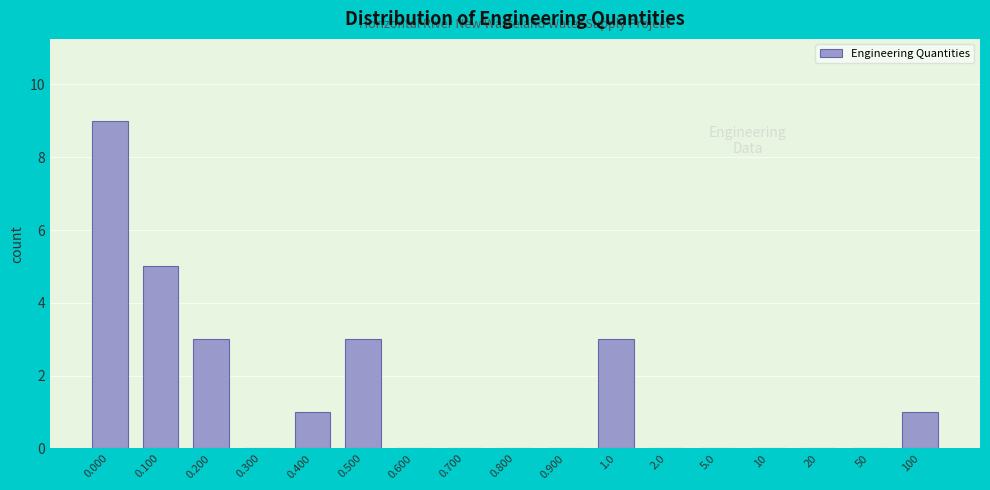

Reading right to left, extract all data points from this chart.

100=1	50=0	20=0	10=0	5.0=0	2.0=0	1.0=3	0.900=0	0.800=0	0.700=0	0.600=0	0.500=3	0.400=1	0.300=0	0.200=3	0.100=5	0.000=9